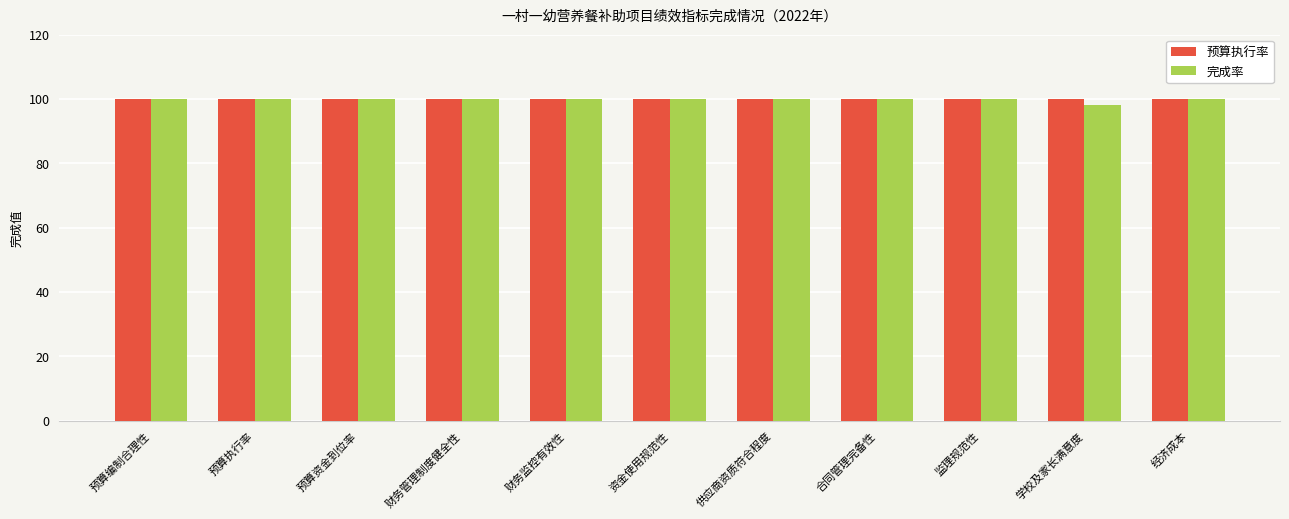

At which category does the chart reach its minimum across all series?

学校及家长满意度